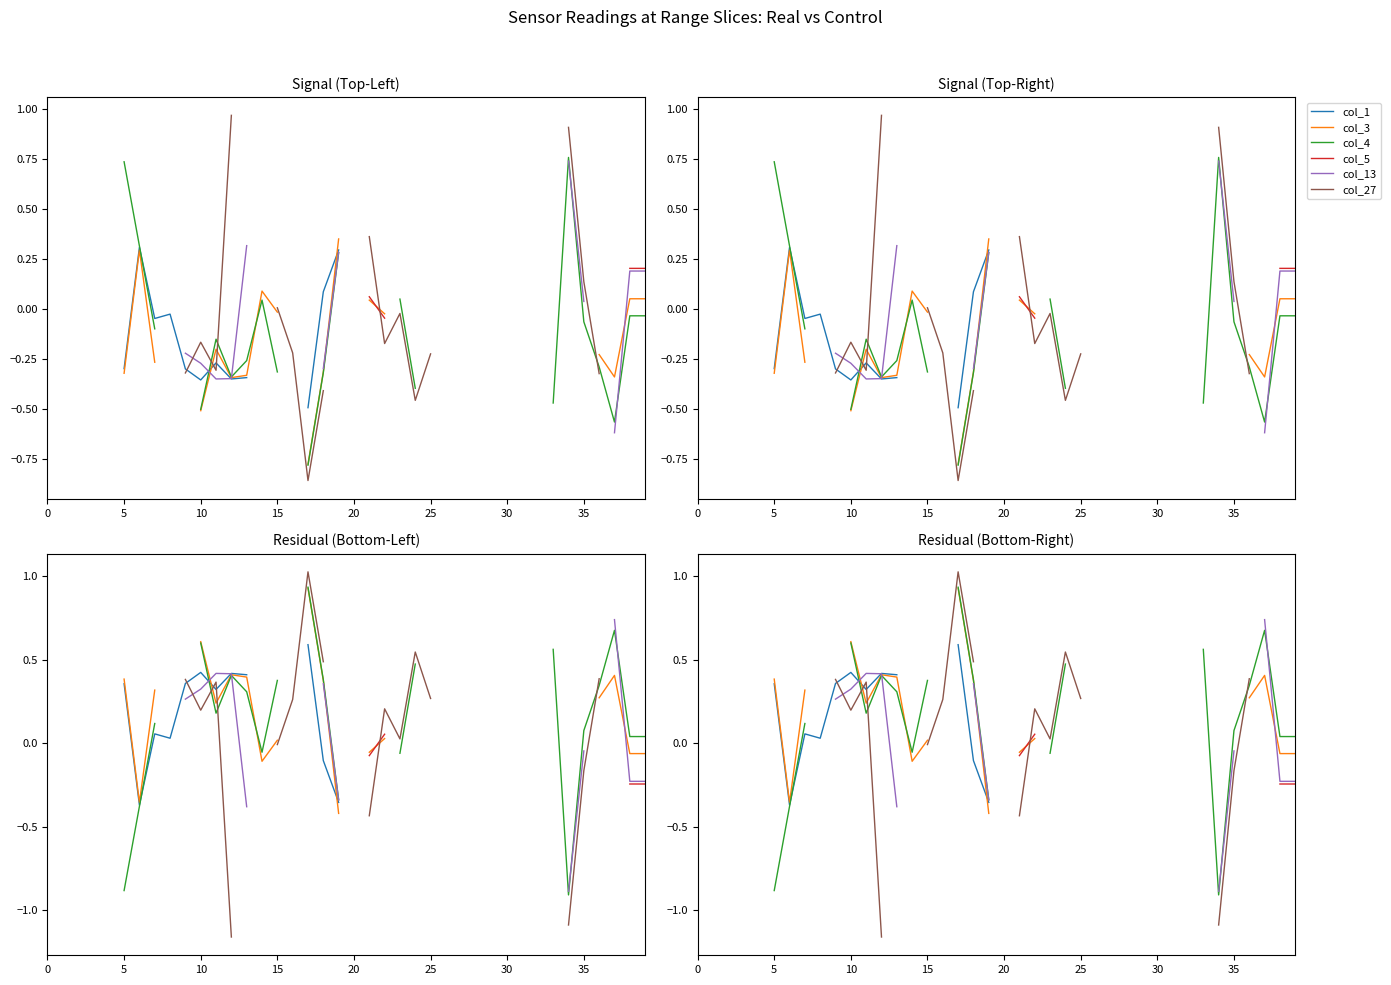

What is the label of the 13th point from the left?

12